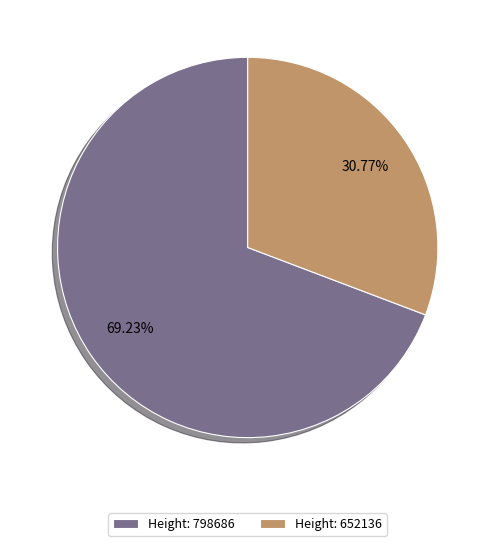

Between Height: 798686 and Height: 652136, which is larger?

Height: 798686